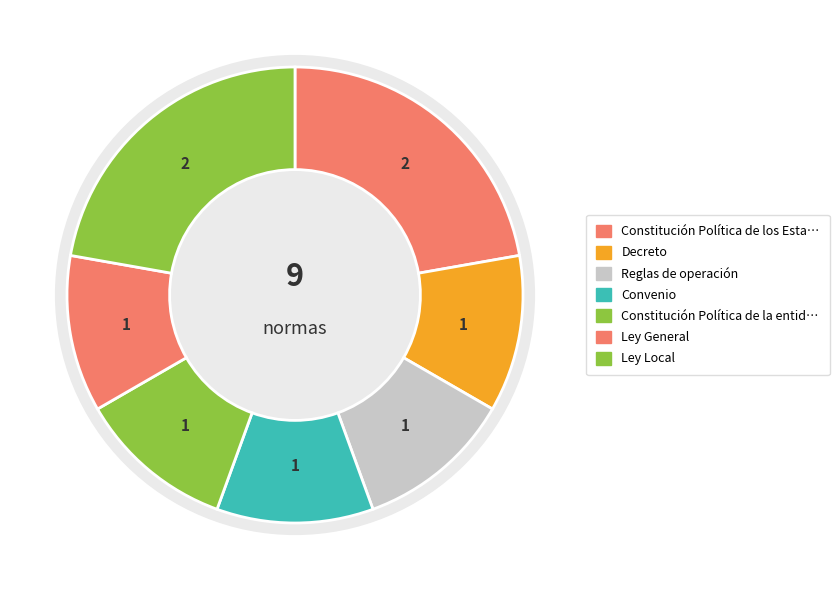

Which slice is the largest?

Constitución Política de los Estados Unidos Mexicanos